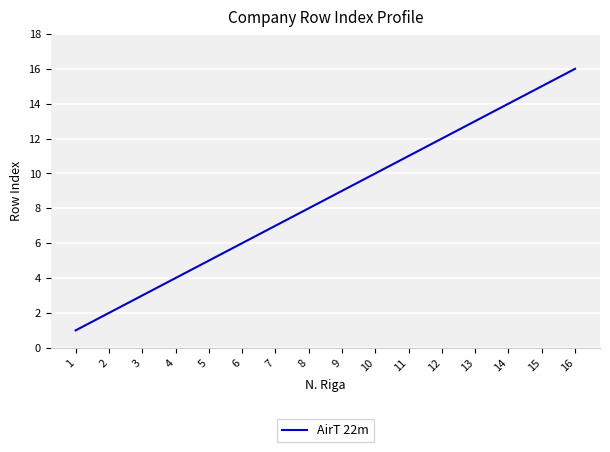

At which category does the chart reach its peak across all series?

16